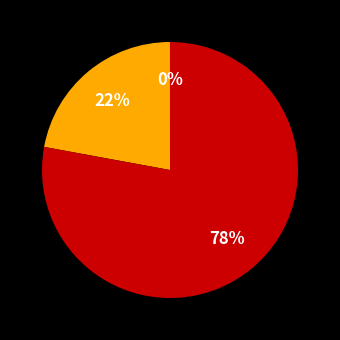

To the nearest percent, what is the average slice percentage?

33%